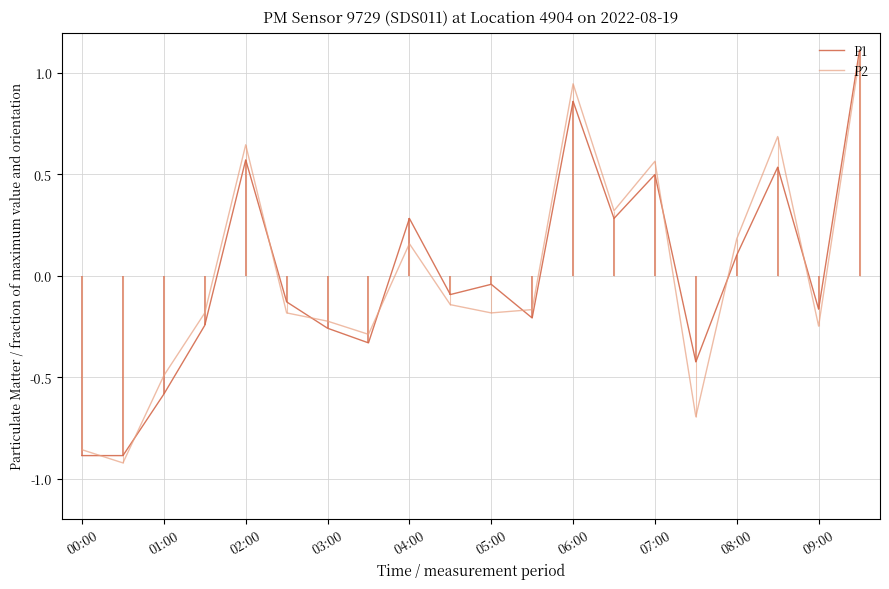

What are all the series names shown in the legend?

P1, P2